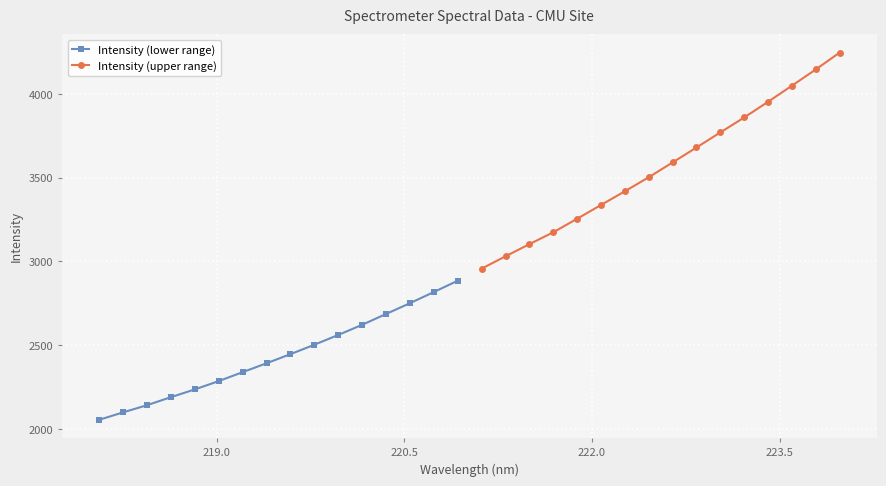

What is the average value of the Intensity (upper range) series?

3567.2